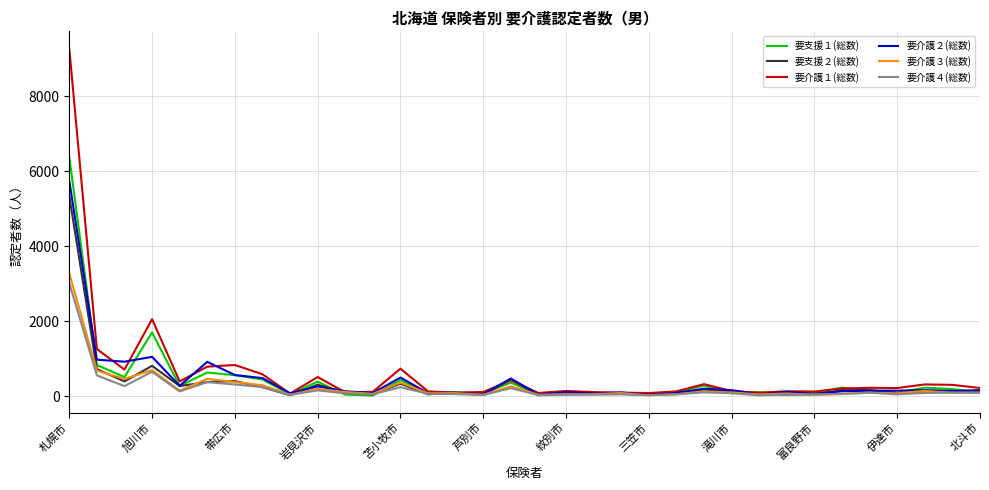

What is the highest value of the 要支援２(総数) series?

5332